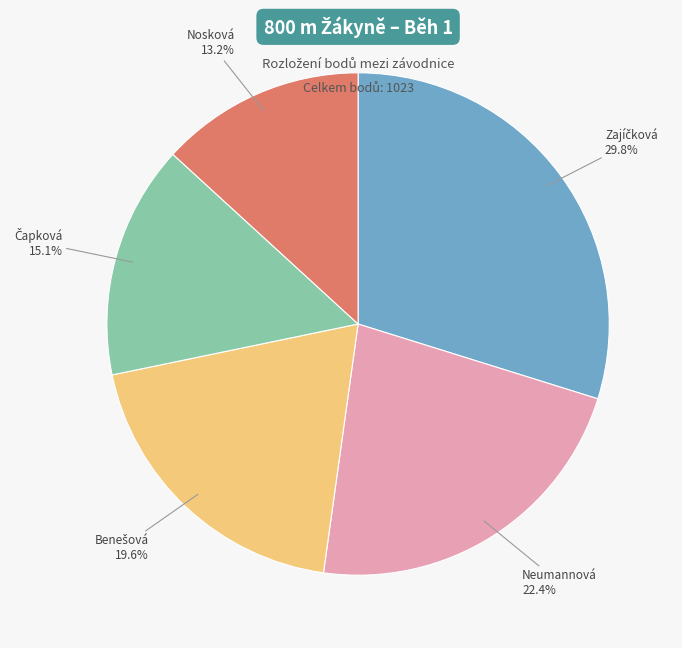

Is there a majority slice in this chart?

No